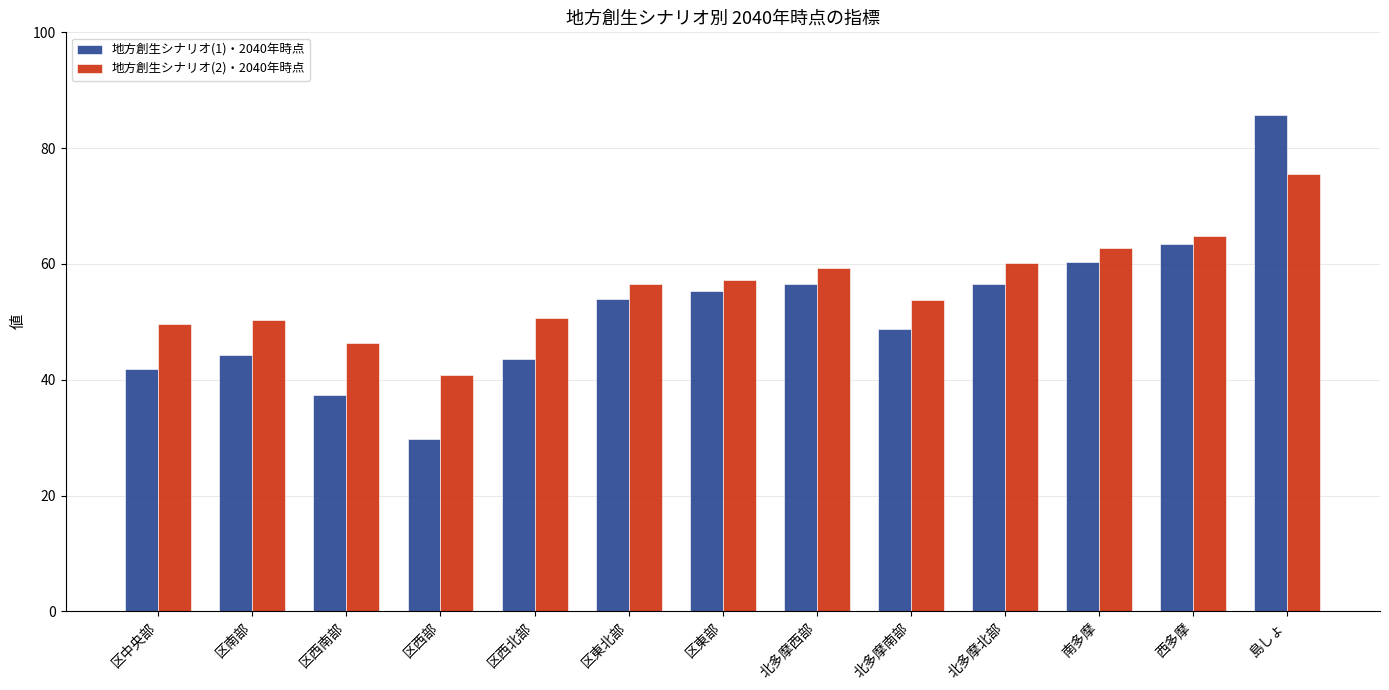

What are all the series names shown in the legend?

地方創生シナリオ(1)・2040年時点, 地方創生シナリオ(2)・2040年時点